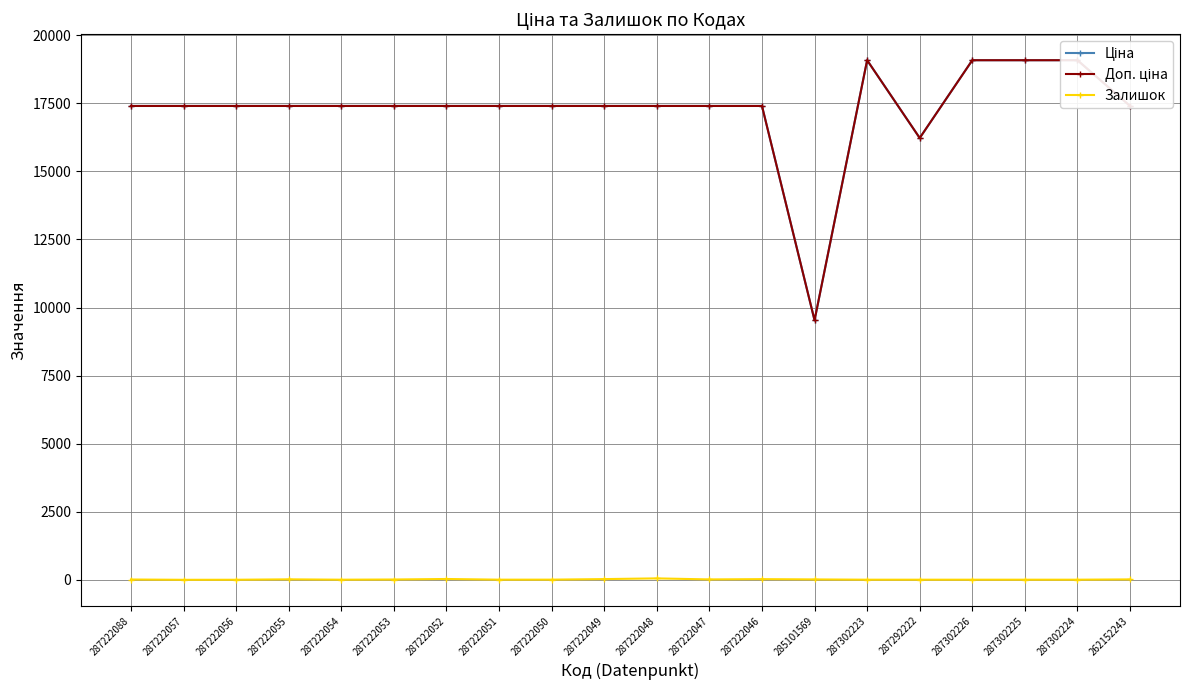

At how many categories does at least one series exceed 13100?

19